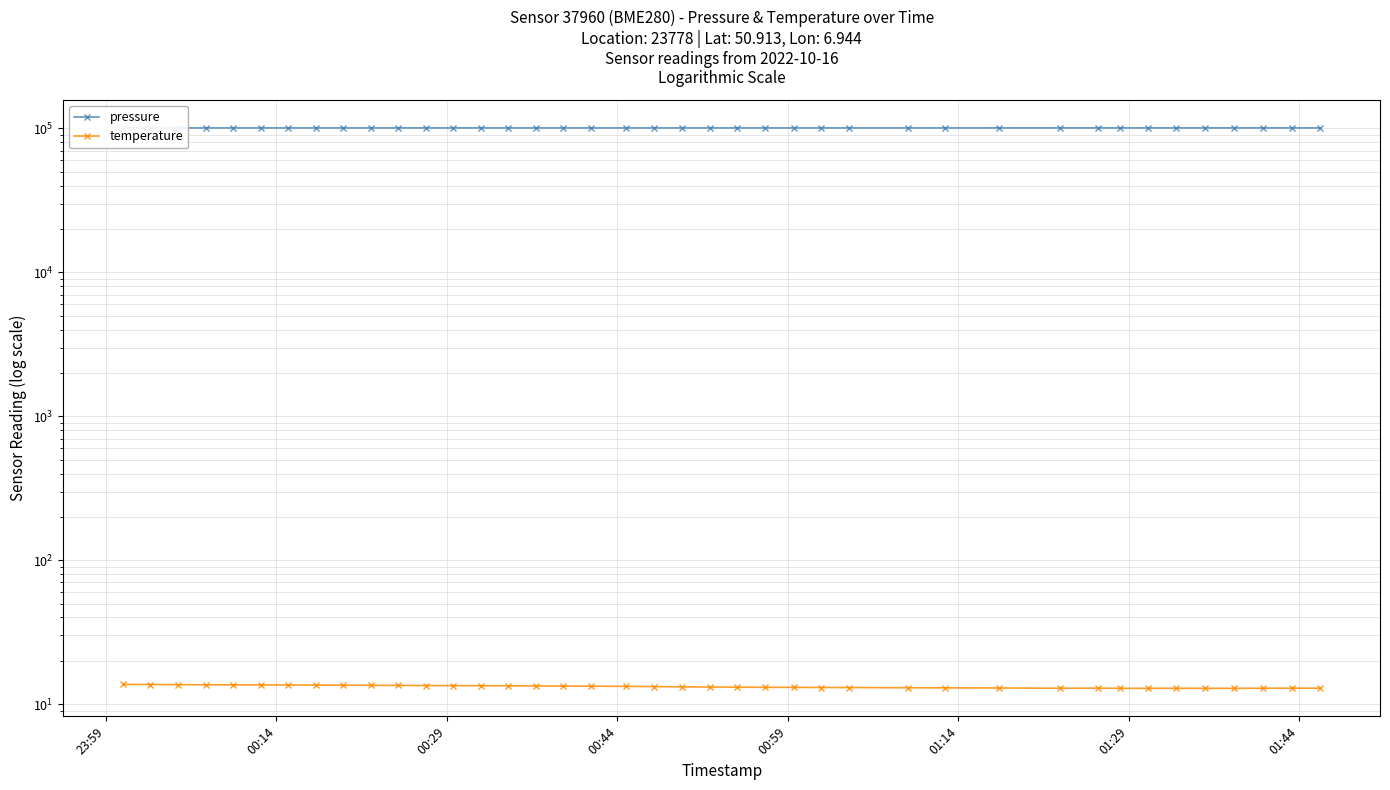

List the series in order of their peak value, highest first.

pressure, temperature